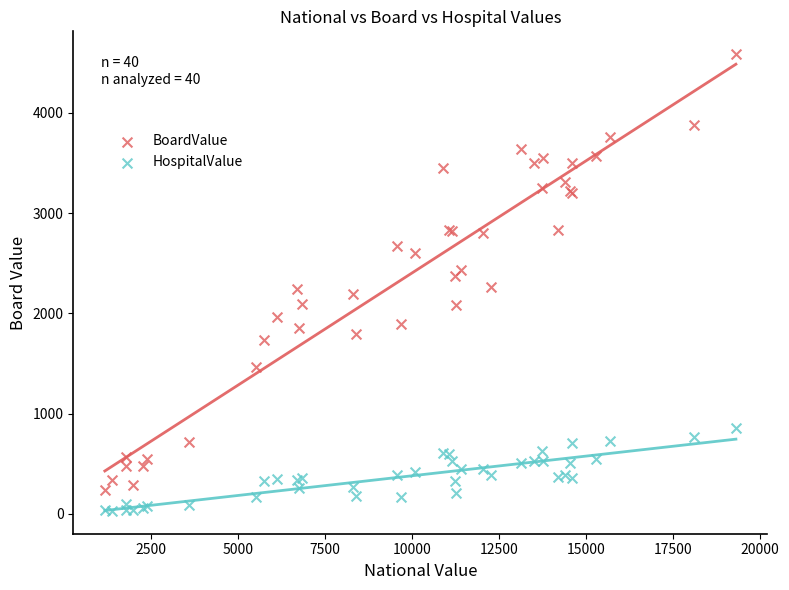

Which series contains the highest Y value?

BoardValue